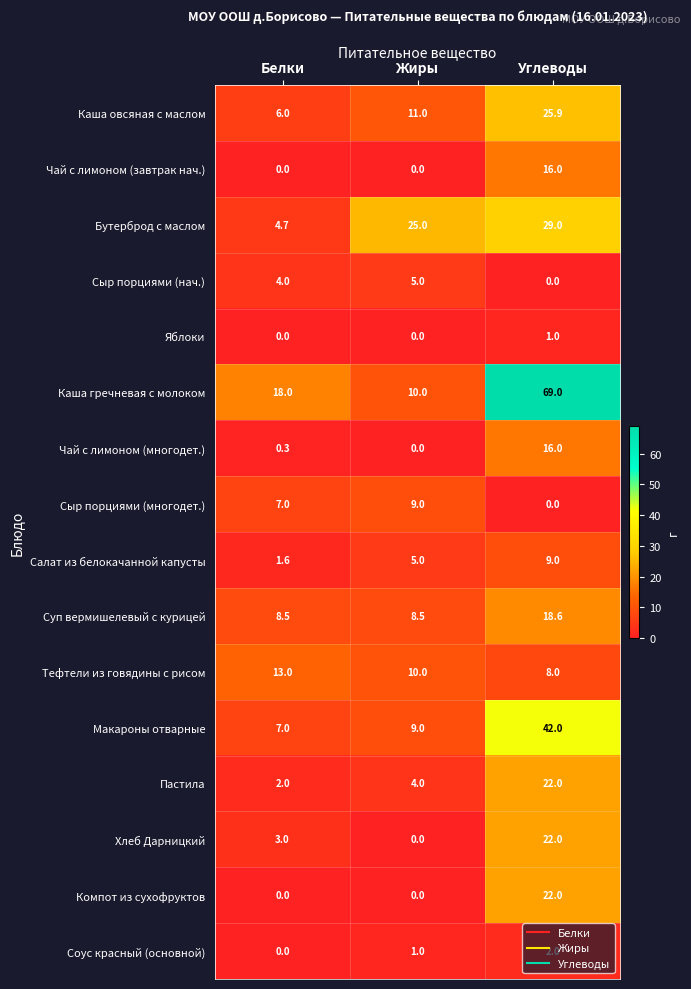

What is the approximate value of Салат из белокачанной капусты at Углеводы?

9.0